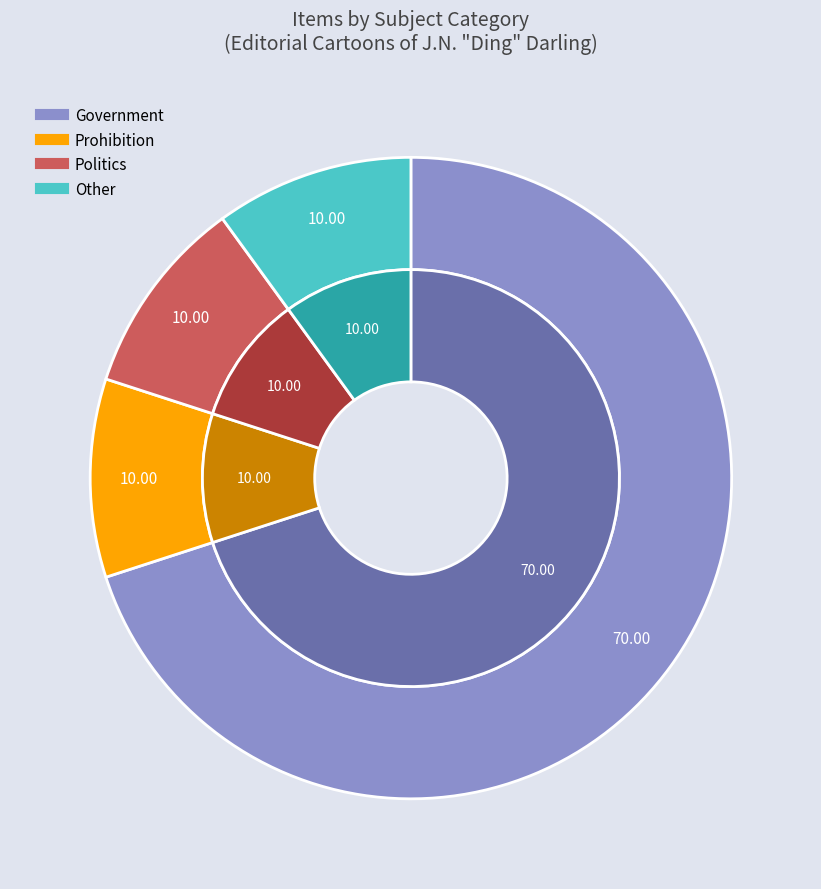

Rank the categories by value from highest to lowest.

Government, Prohibition, Politics, Other